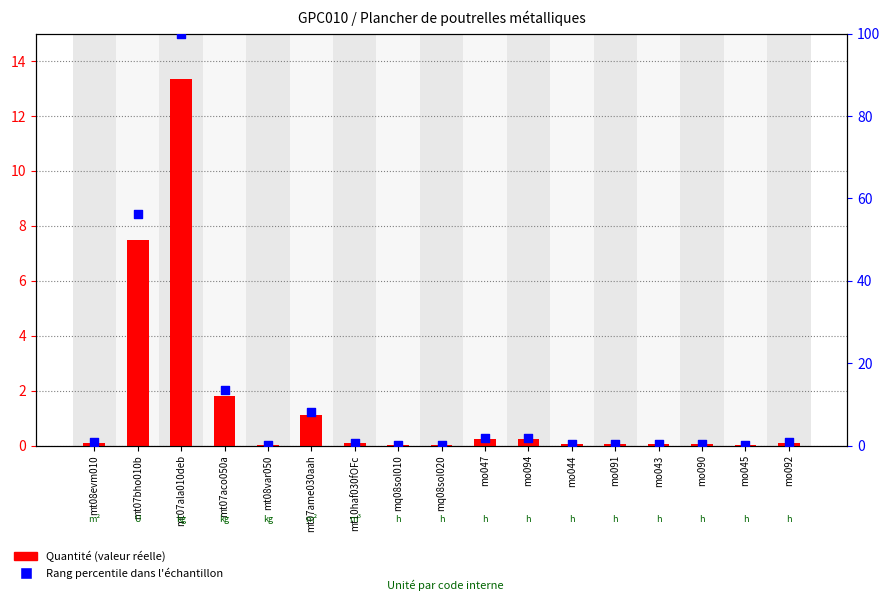

Which series contains the lowest Y value?

Quantité (valeur réelle)